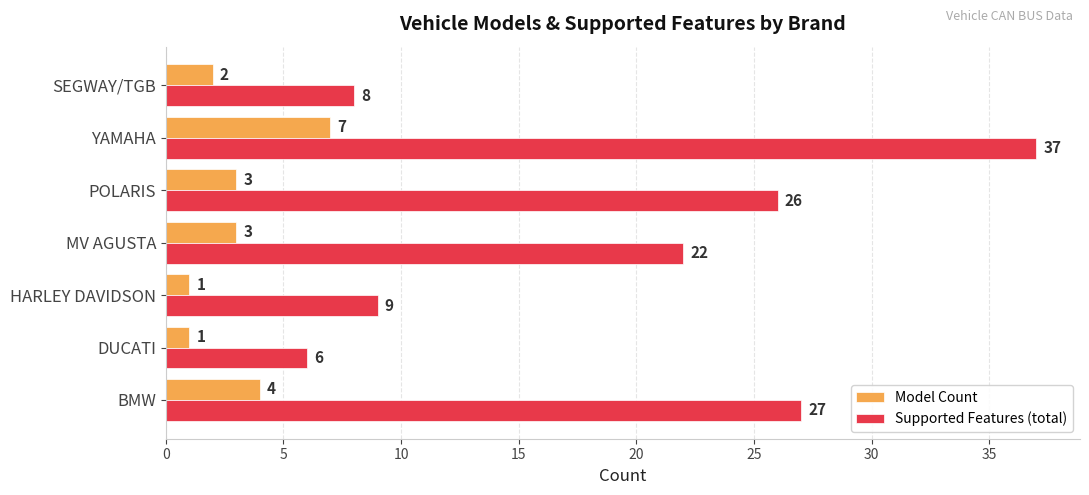

How many data points in Supported Features (total) are less than 22?

3